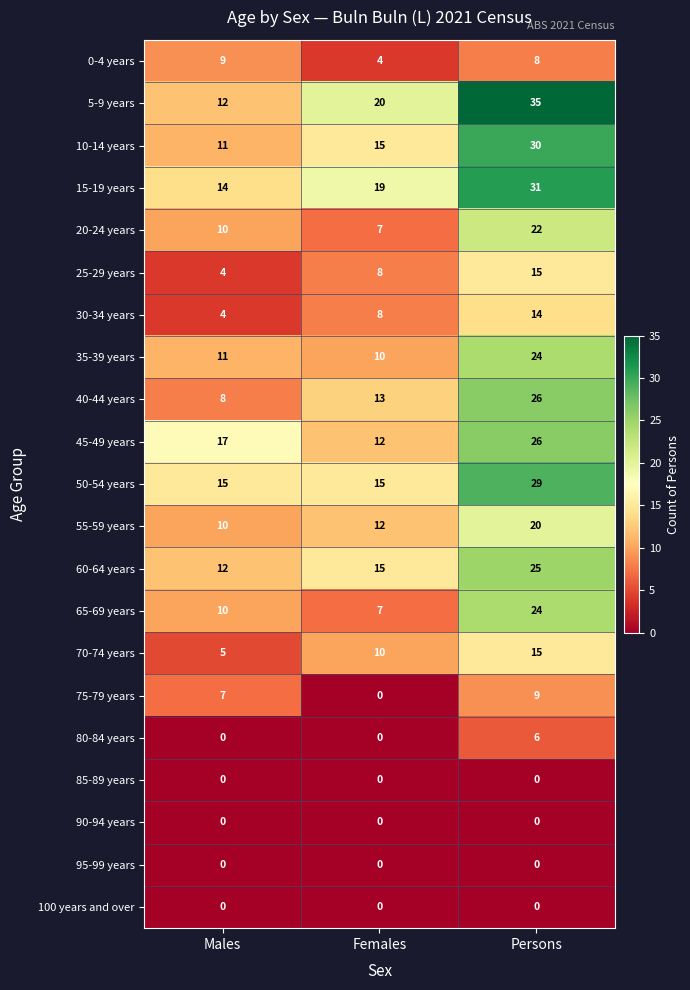

Which series changed the most between Males and Females?

5-9 years